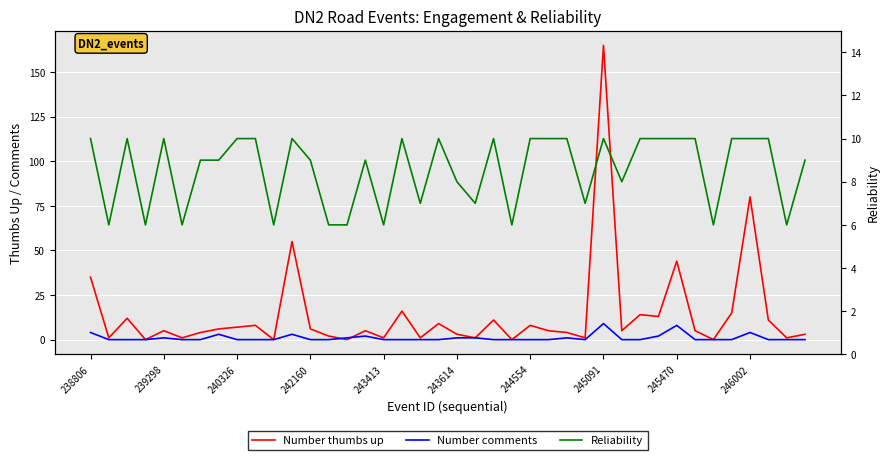

How many series are shown in this chart?

3